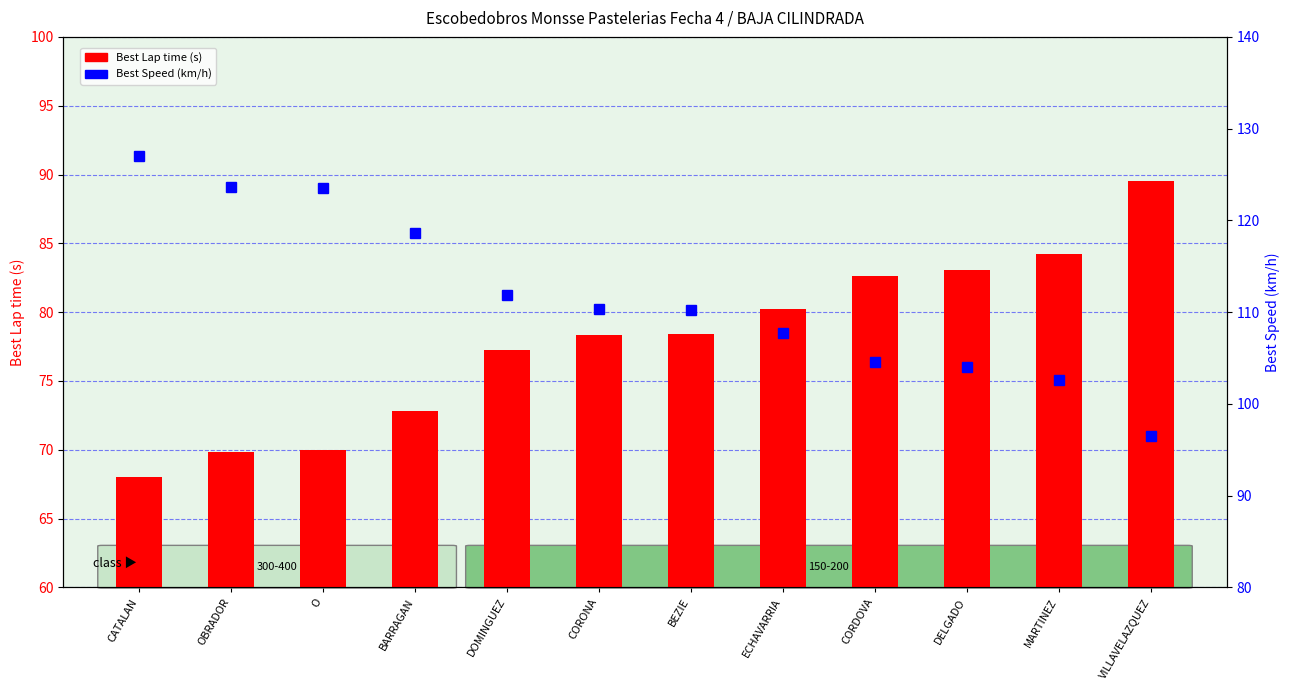

What is the average value of the Best Lap time (s) series?

77.9